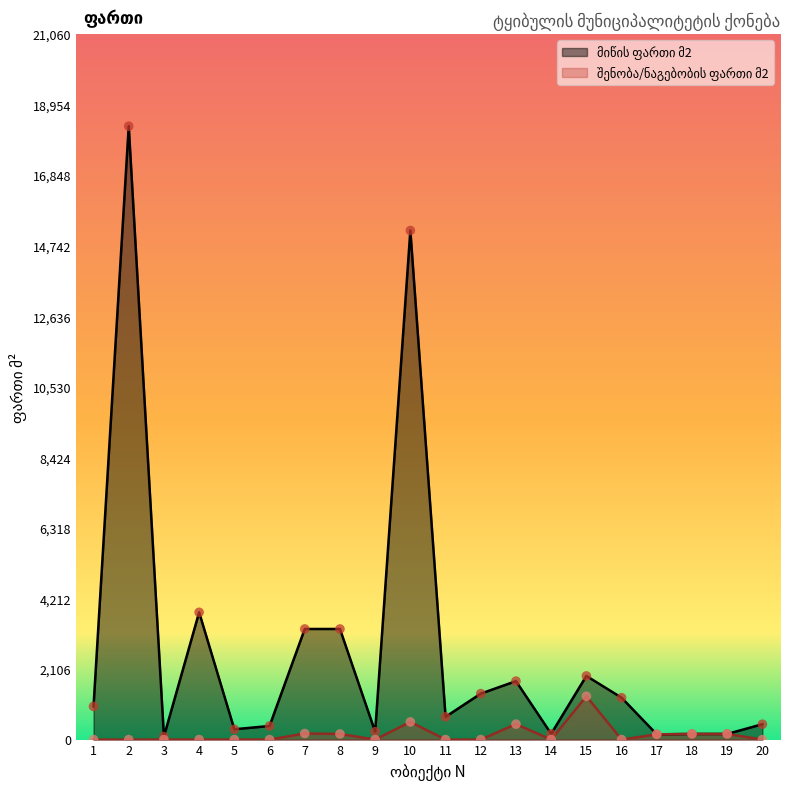

What are all the series names shown in the legend?

მიწის ფართი მ2, შენობა ნაგებობის ფართი მ2